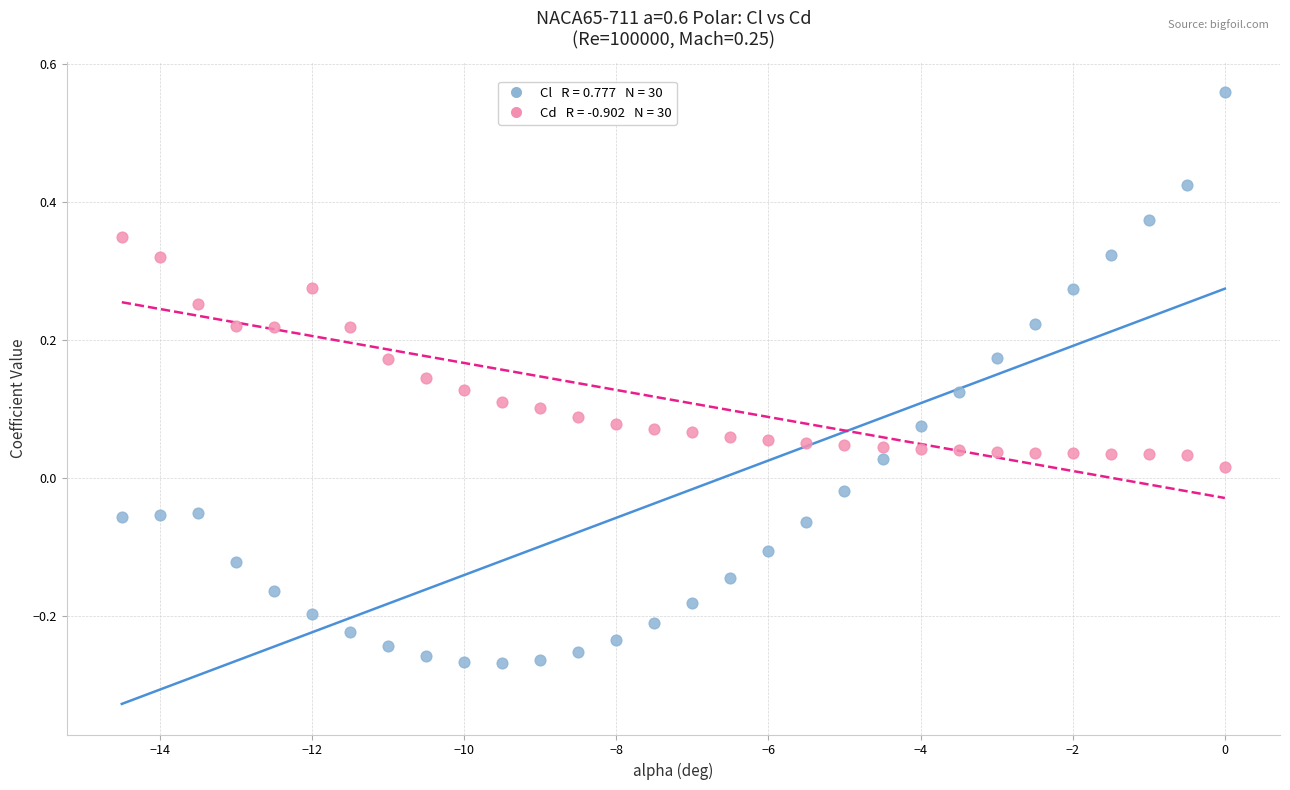

Across all data points, what is the range of X values (max minus min)?

14.5